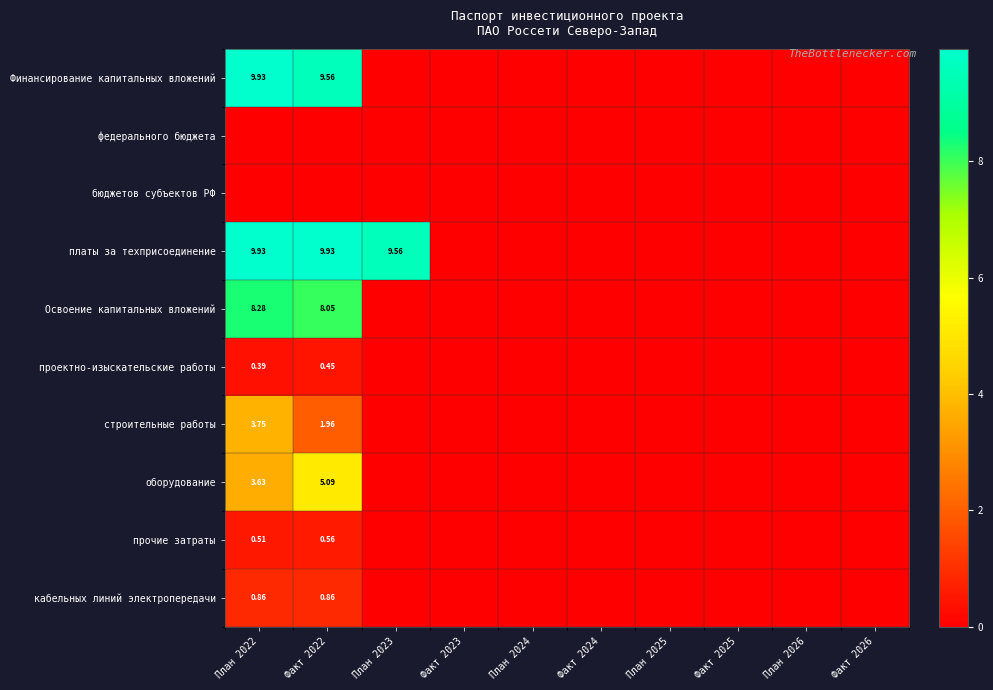

Between Факт 2023 and Факт 2022, which is larger?

Факт 2022